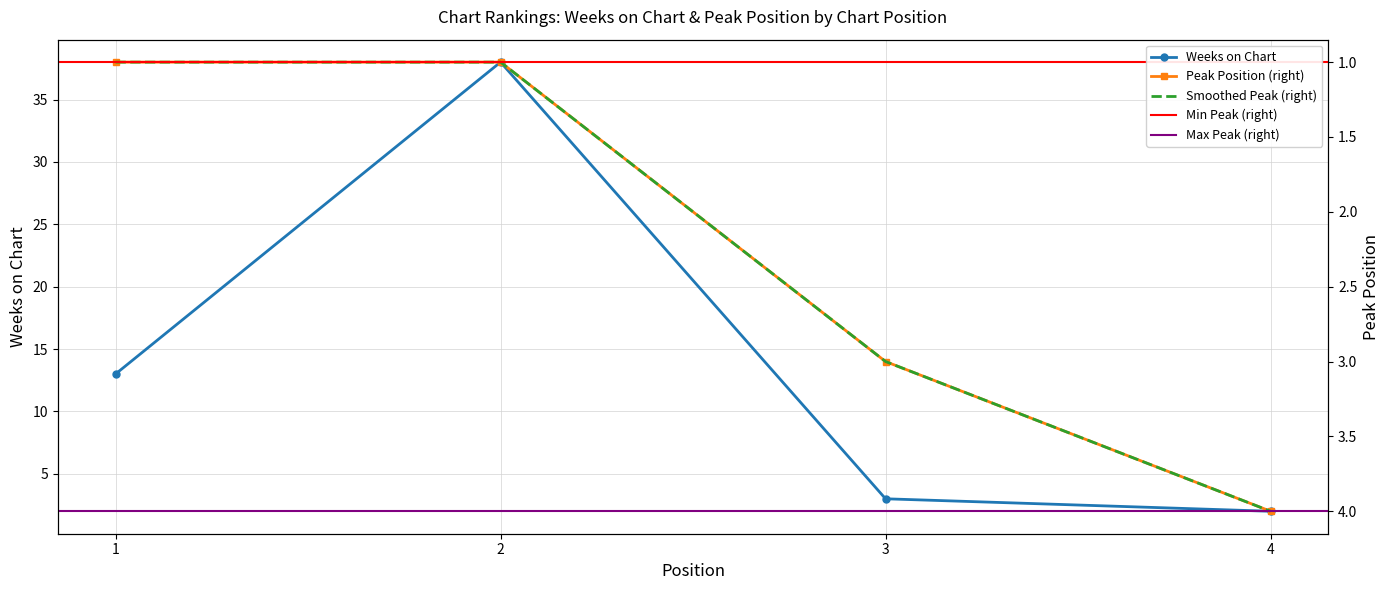

Reading left to right, extract all data points from this chart.

Weeks on Chart: 13	38	3	2
Peak Position: 1	1	3	4